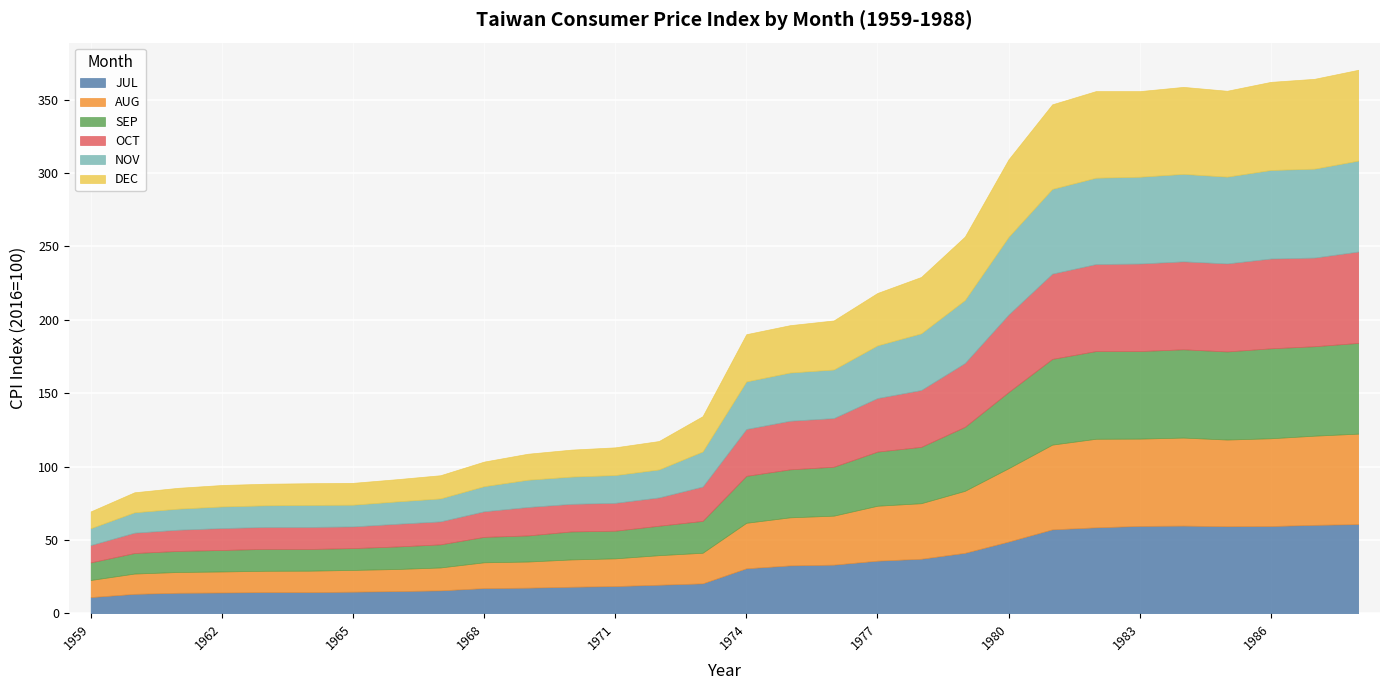

In DEC, how many points are higher than both neighbors (excluding endpoints)?

2